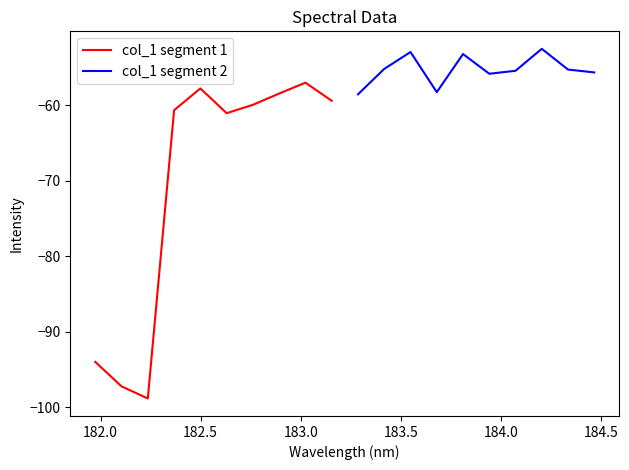

What is the minimum value for col_1 segment 2?

-58.5